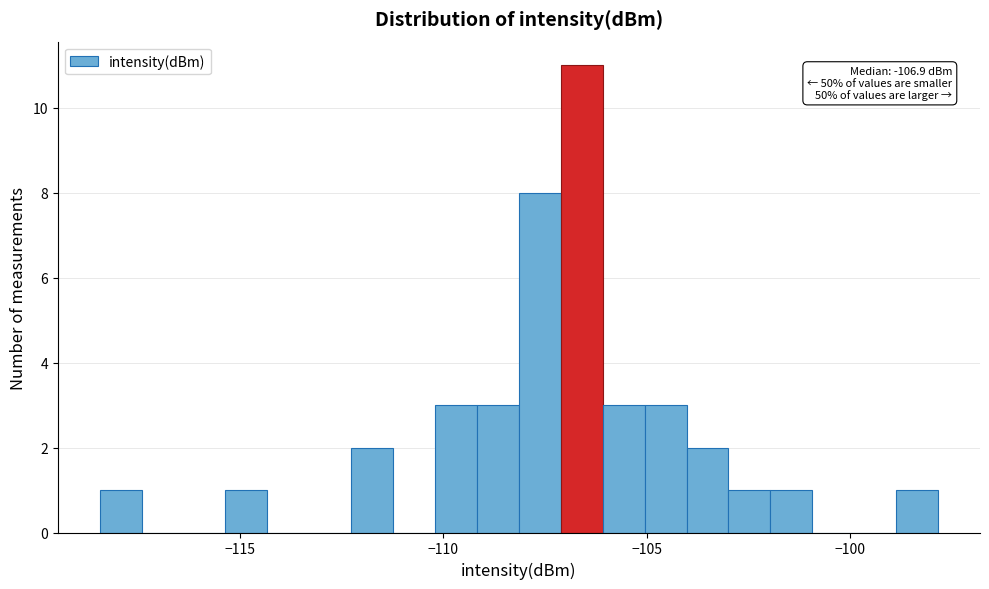

Read against the x-axis, roughly where is the centre of the tallest bar?

-106.5